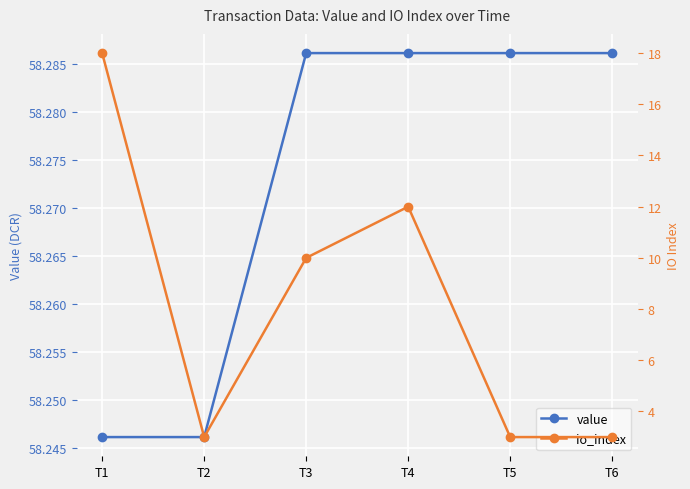

In io_index, how many points are higher than both neighbors (excluding endpoints)?

1